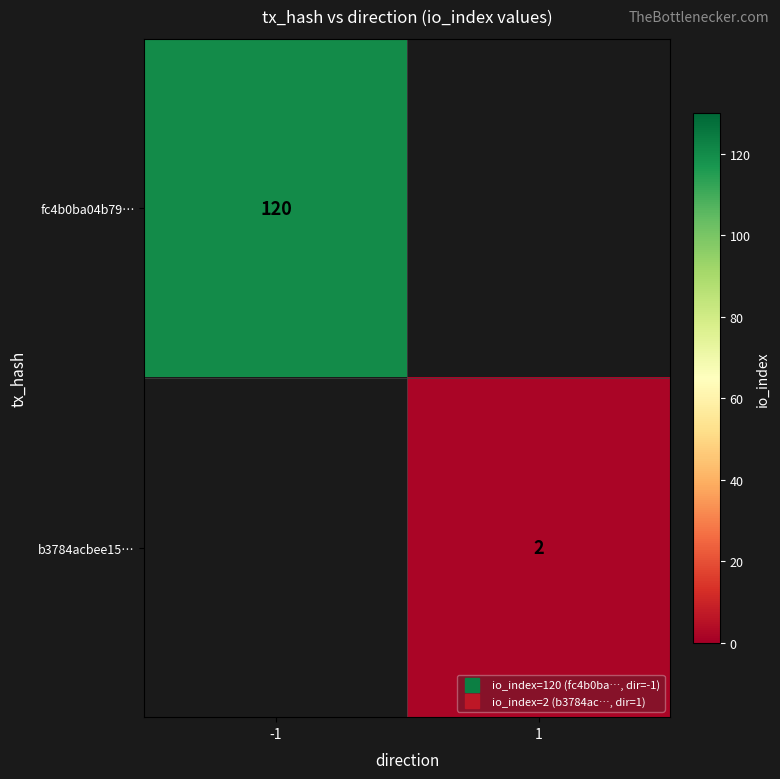

What is the smallest value displayed?

2.0